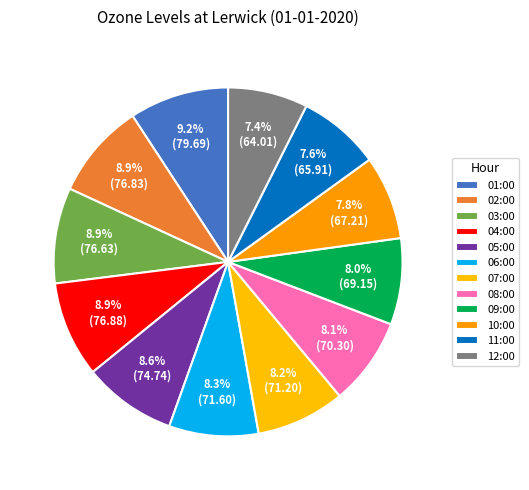

True or false: 03:00 accounts for 3% of the total.

False